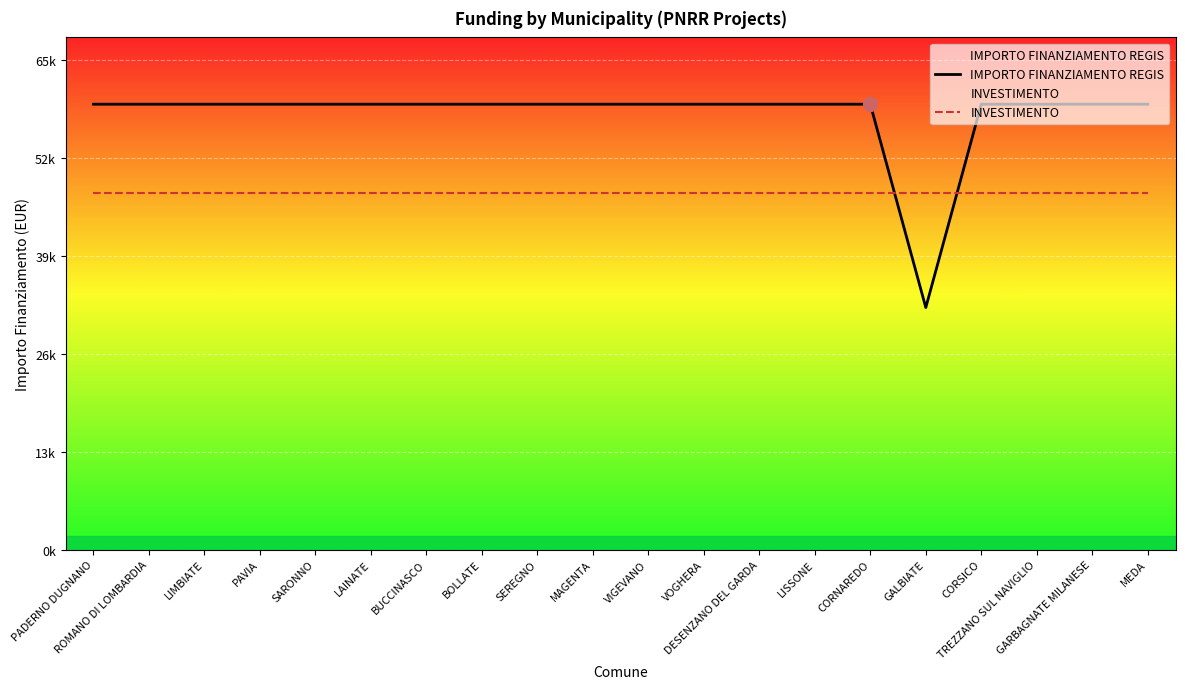

What is the maximum value for INVESTIMENTO?

47972.8